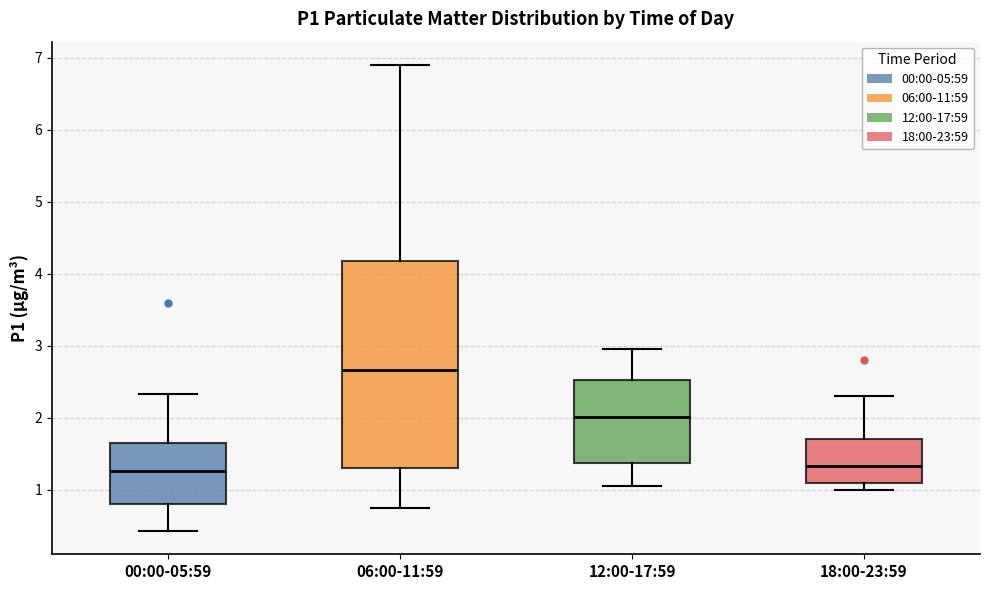

Comparing the boxes themselves (not the whiskers), which one is the tallest?

06:00-11:59